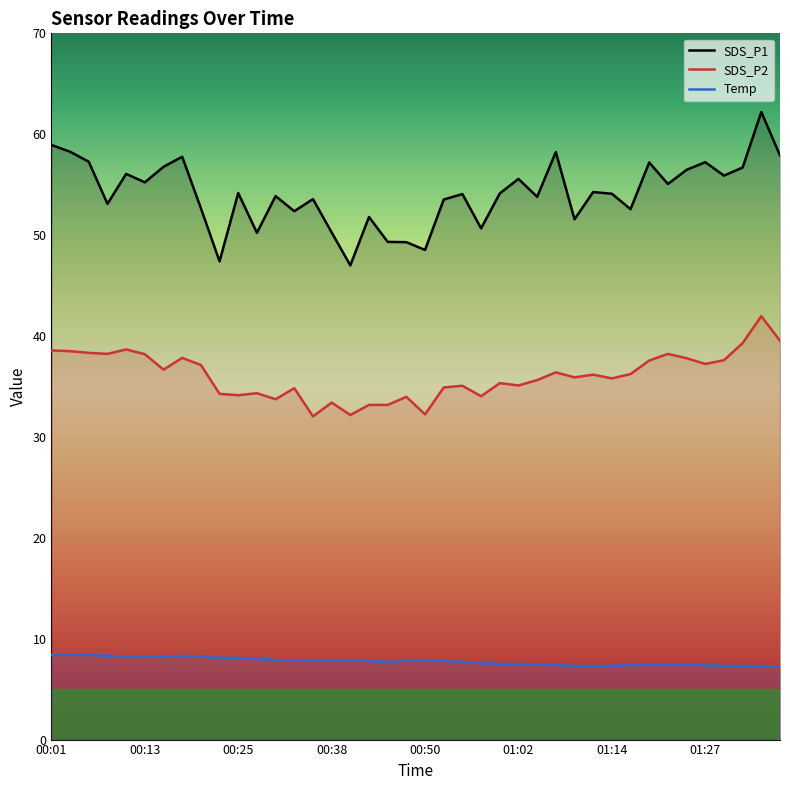

Where does the SDS_P1 series first go above 54?

00:01